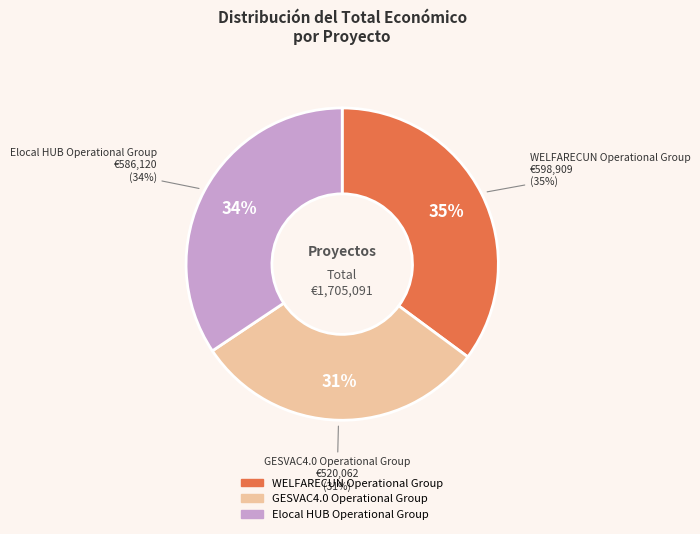

What percentage do Elocal HUB Operational Group and GESVAC4.0 Operational Group together represent?

64.9%